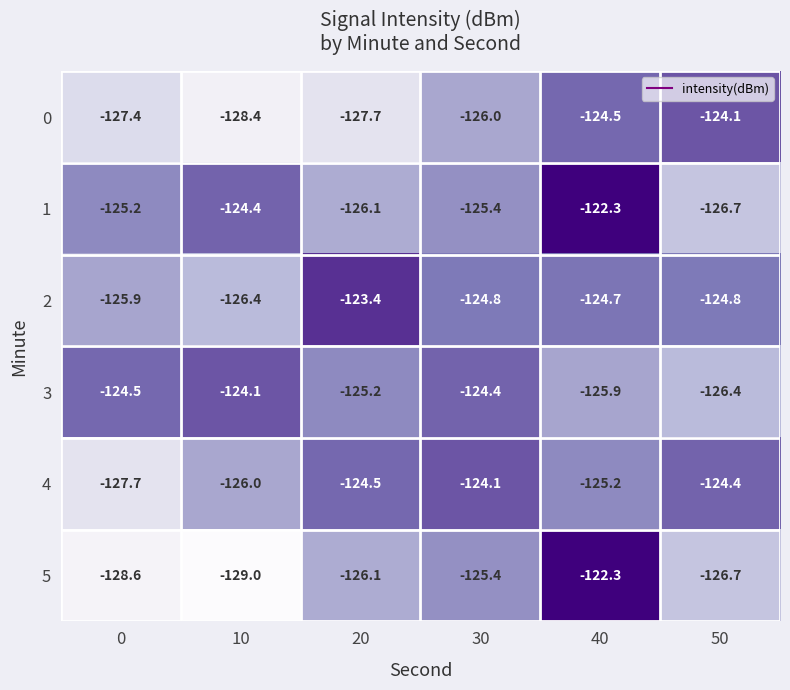

Which label corresponds to the smallest value in the chart?

10